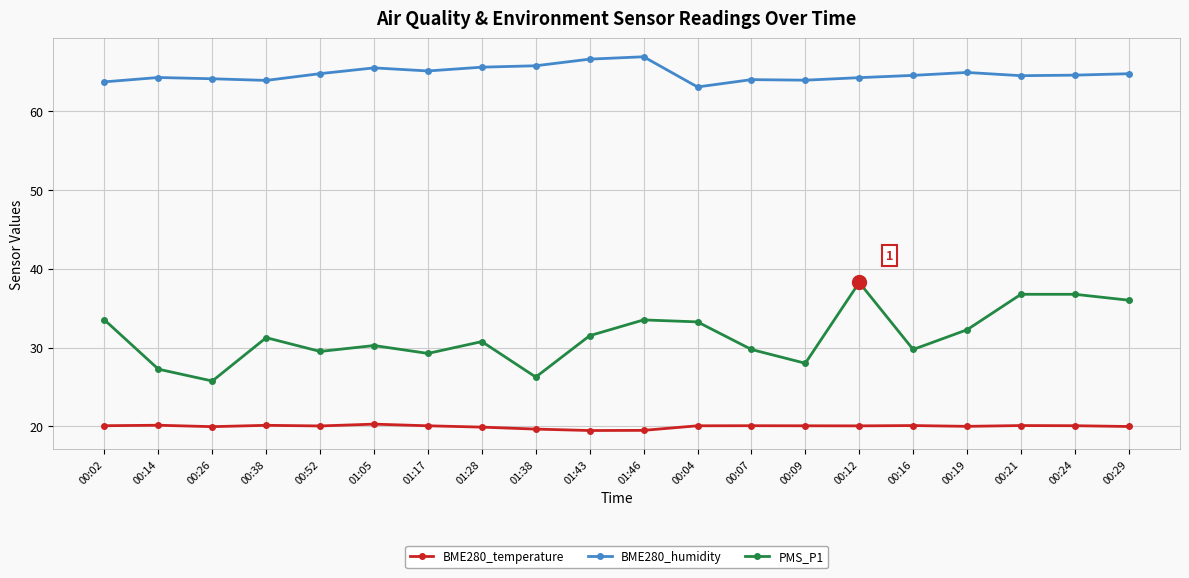

What is the greatest value displayed?

66.9